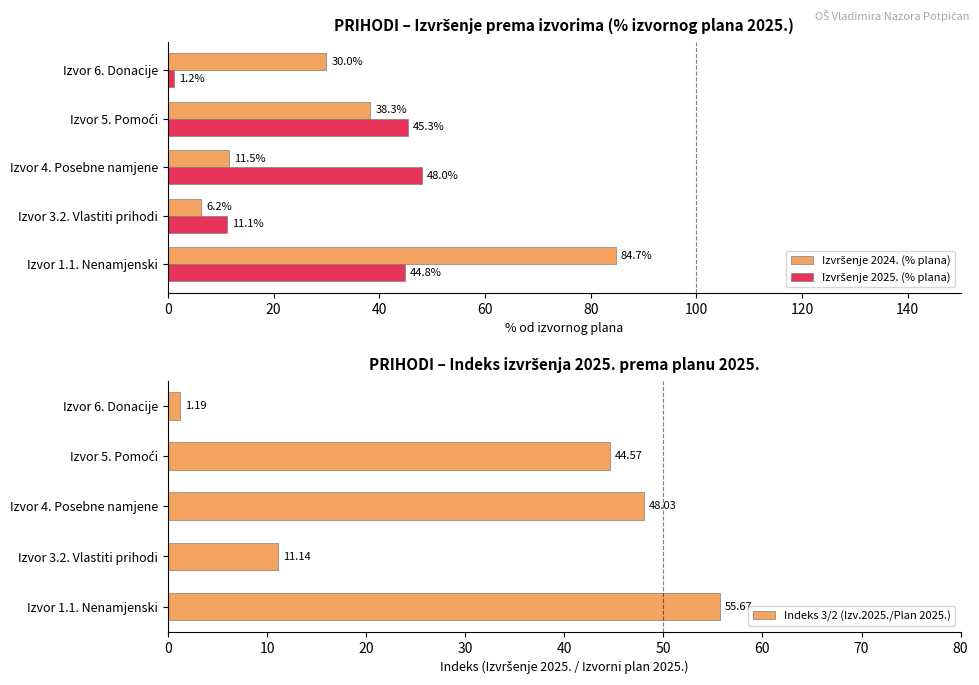

Rank the series by their average value, from highest to lowest.

Izvršenje 2024. (% plana), Indeks 3/2 (Izv.2025./Plan 2025.), Izvršenje 2025. (% plana)